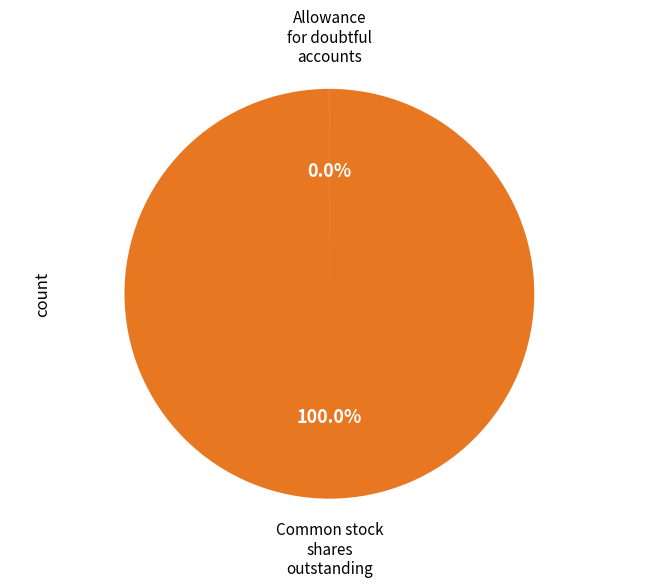

Is there any slice that represents more than half of the pie?

Yes